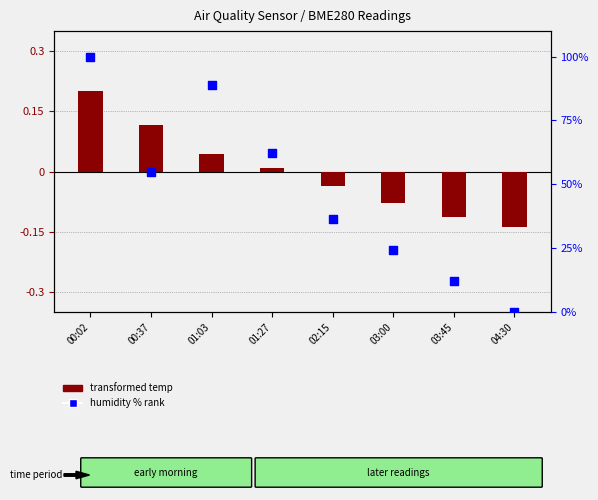

Which series contains the lowest Y value?

transformed temp